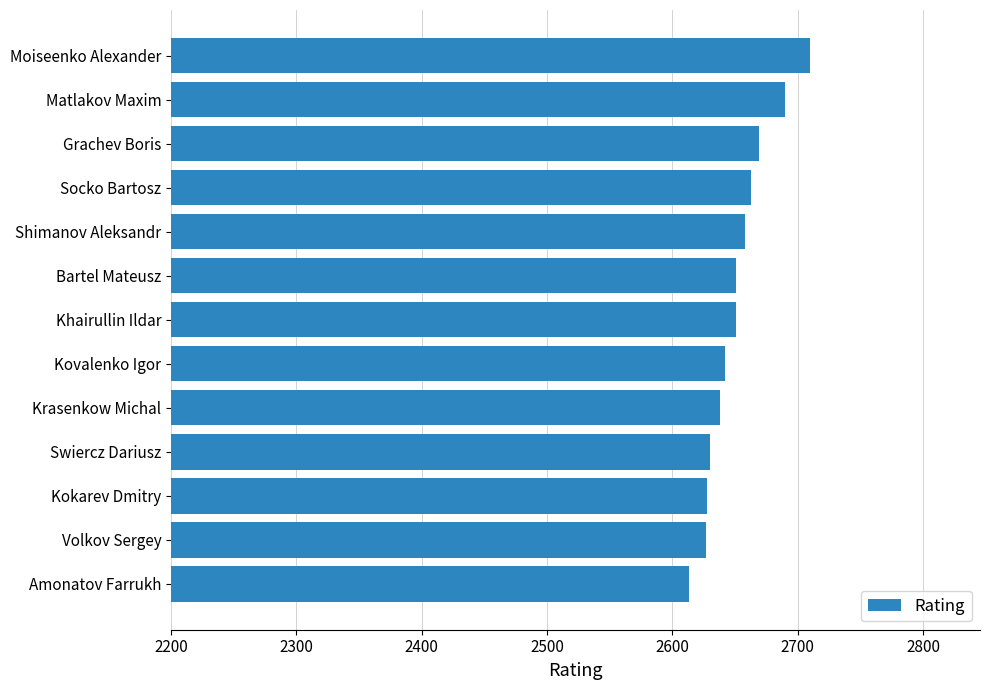

What is the label of the 4th bar from the top?

Socko Bartosz